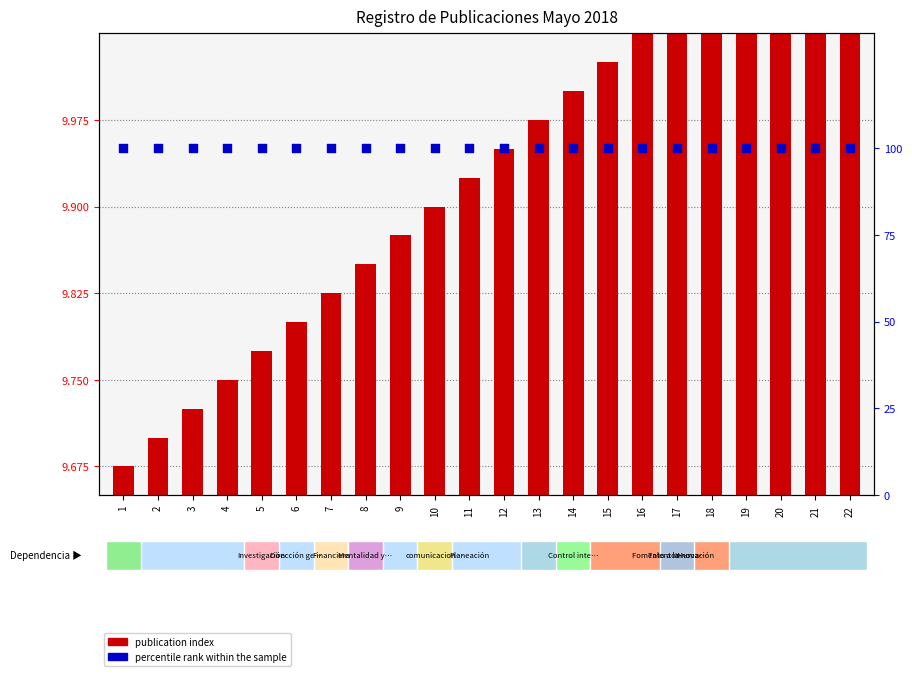

What is the total value across all series at 7?

109.8